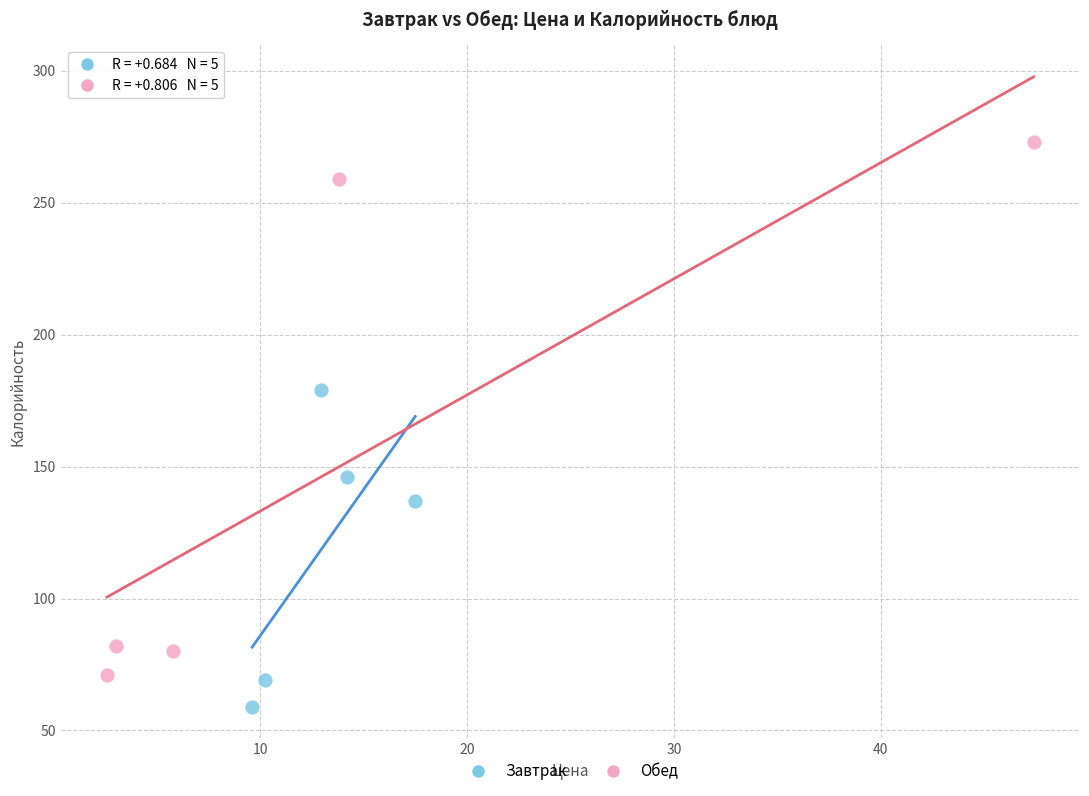

Which series contains the lowest Y value?

Завтрак